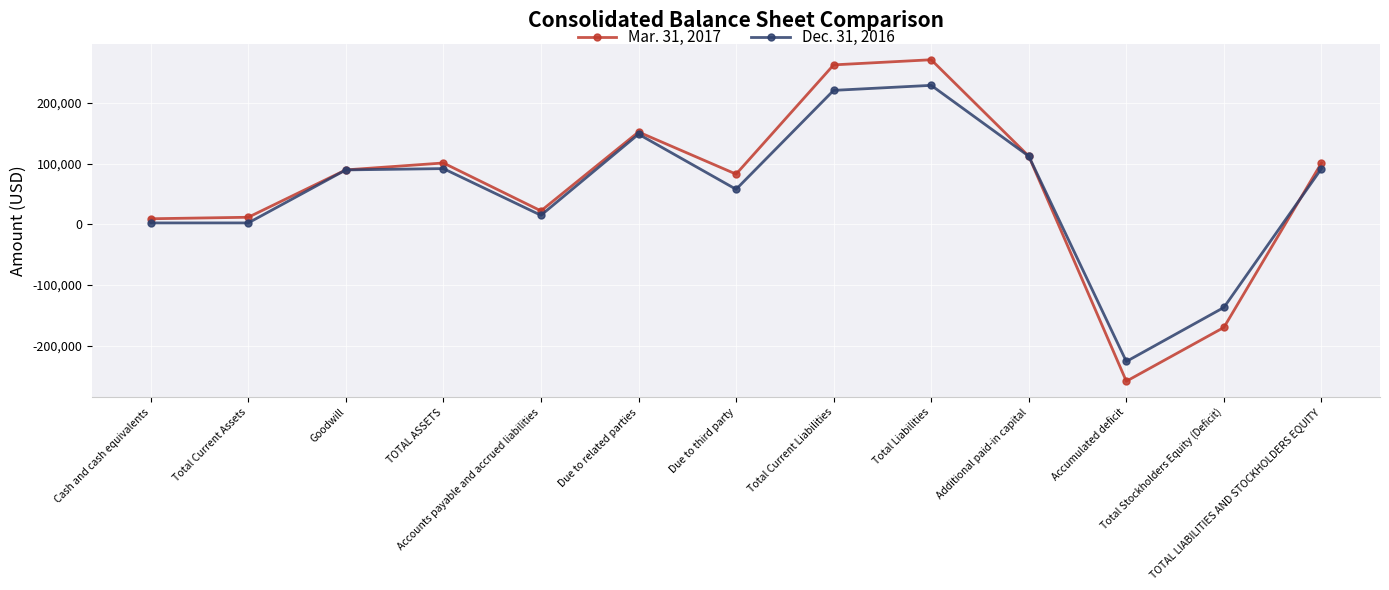

List the series in order of their peak value, lowest first.

Dec. 31, 2016, Mar. 31, 2017